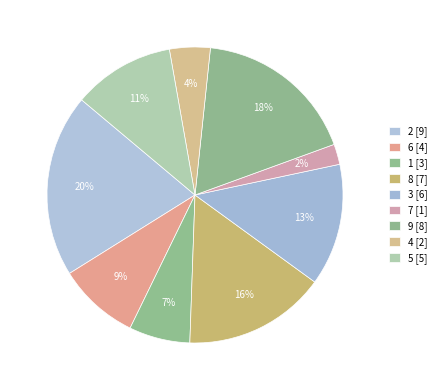

How many slices are in this pie chart?

9